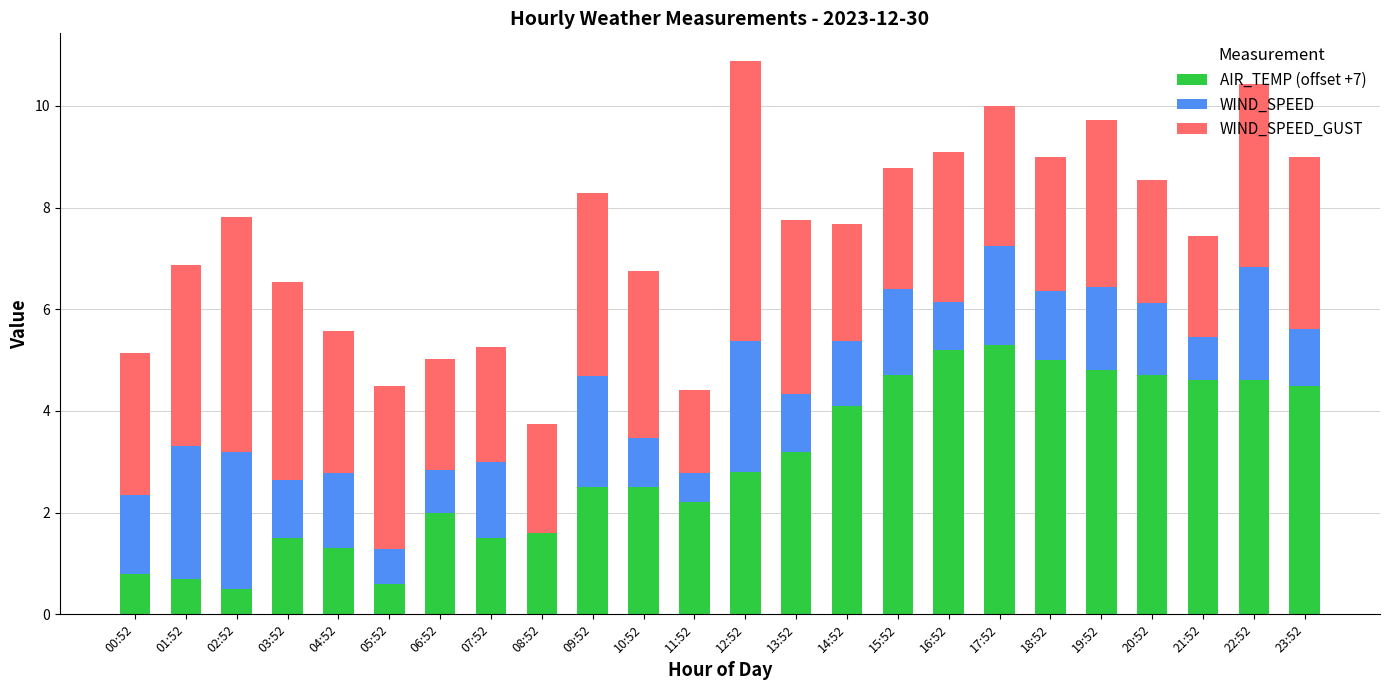

Is it true that AIR_TEMP (offset +7) equals 2.5 at 10:52?

True